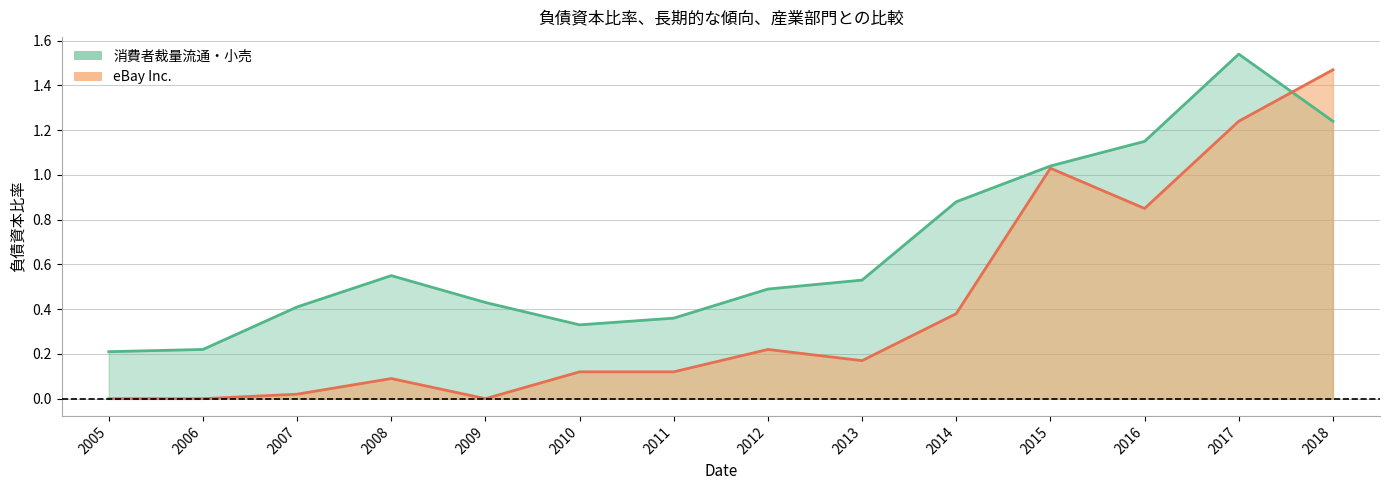

Is it true that eBay Inc. equals 1.0 at 2015?

True